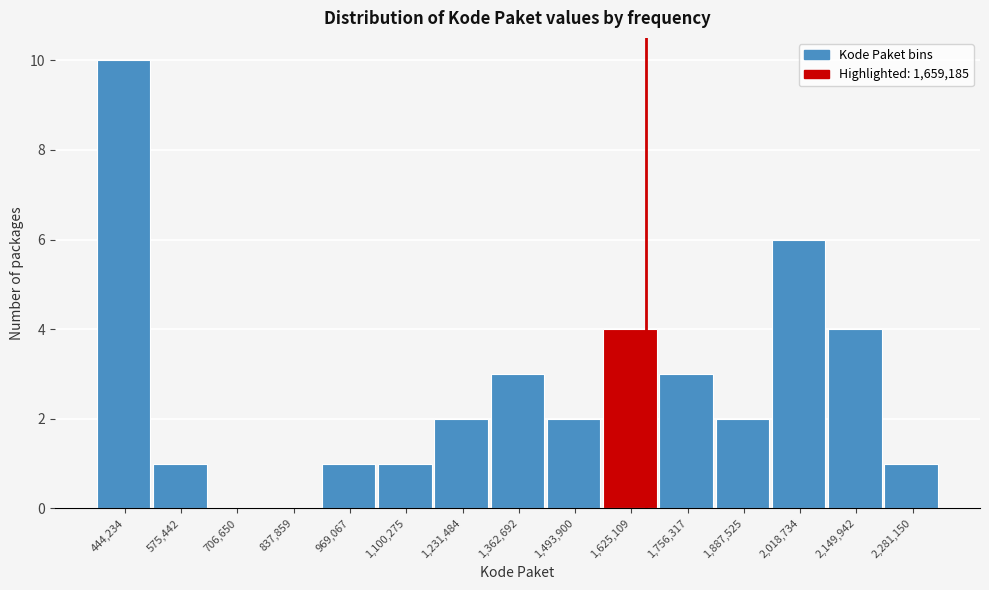

Reading left to right, transcribe this chart: for each bar, give the range it covers on the x-axis and its height. Neither the bar edges nor the heights are printed on the chart, so give them approximately, as read against the axes.

380000 to 500000: 10
500000 to 640000: 1
640000 to 780000: 0
780000 to 900000: 0
900000 to 1040000: 1
1040000 to 1160000: 1
1160000 to 1300000: 2
1300000 to 1420000: 3
1420000 to 1560000: 2
1560000 to 1700000: 4
1700000 to 1820000: 3
1820000 to 1960000: 2
1960000 to 2080000: 6
2080000 to 2220000: 4
2220000 to 2340000: 1